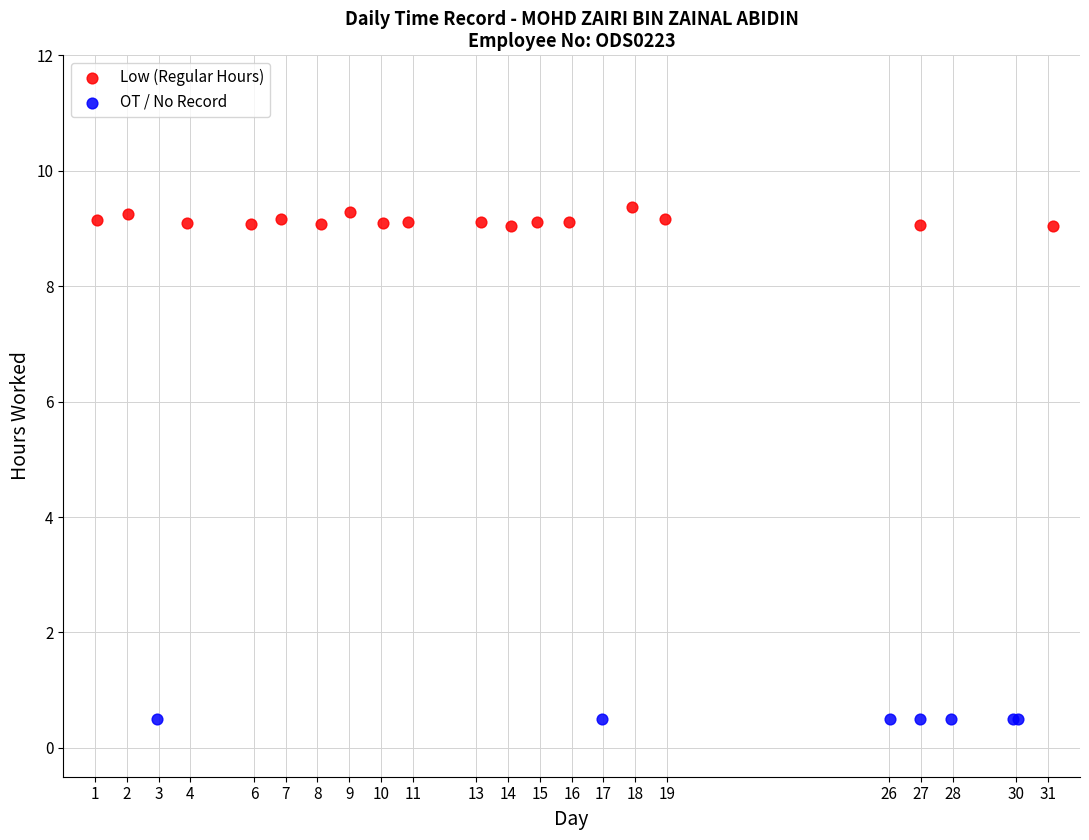

Which series contains the lowest Y value?

OT / No Record